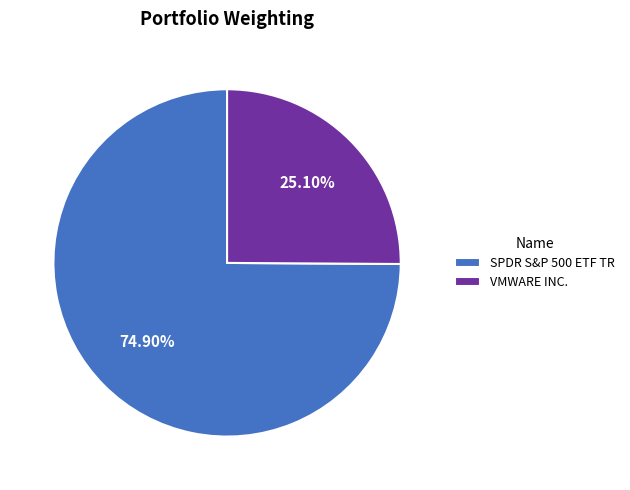

Rank the categories by value from lowest to highest.

VMWARE INC., SPDR S&P 500 ETF TR